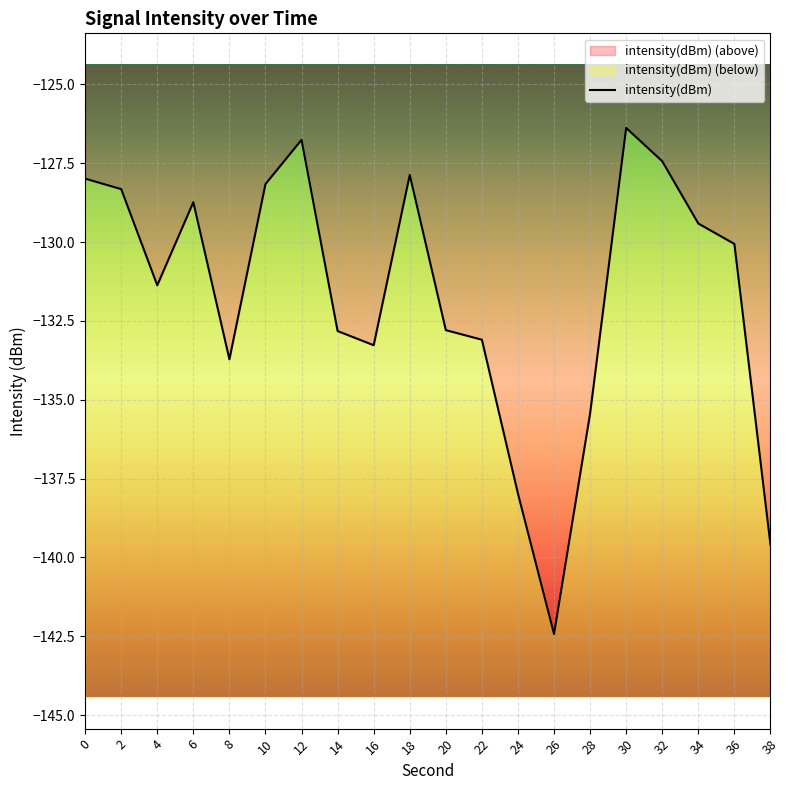

What is the difference between the values at 32 and 20?

5.4